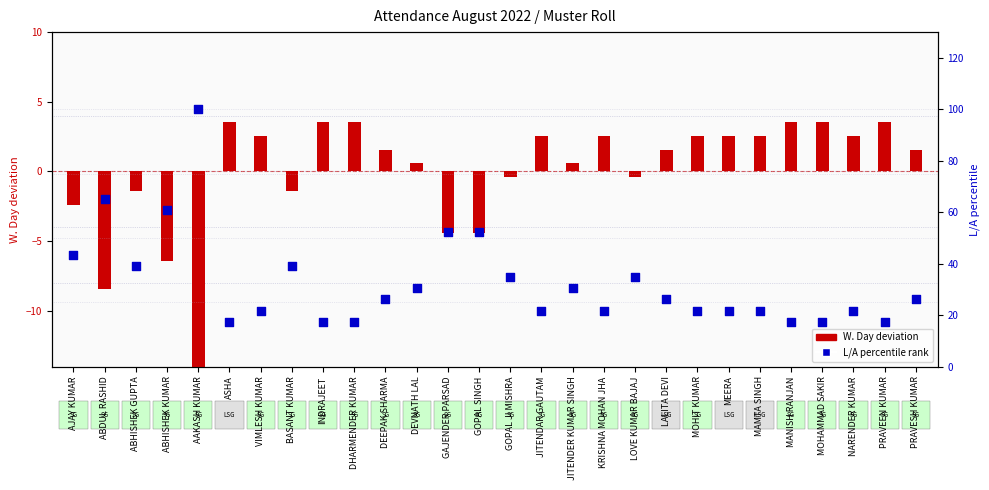

Which series contains the highest Y value?

L/A percentile rank